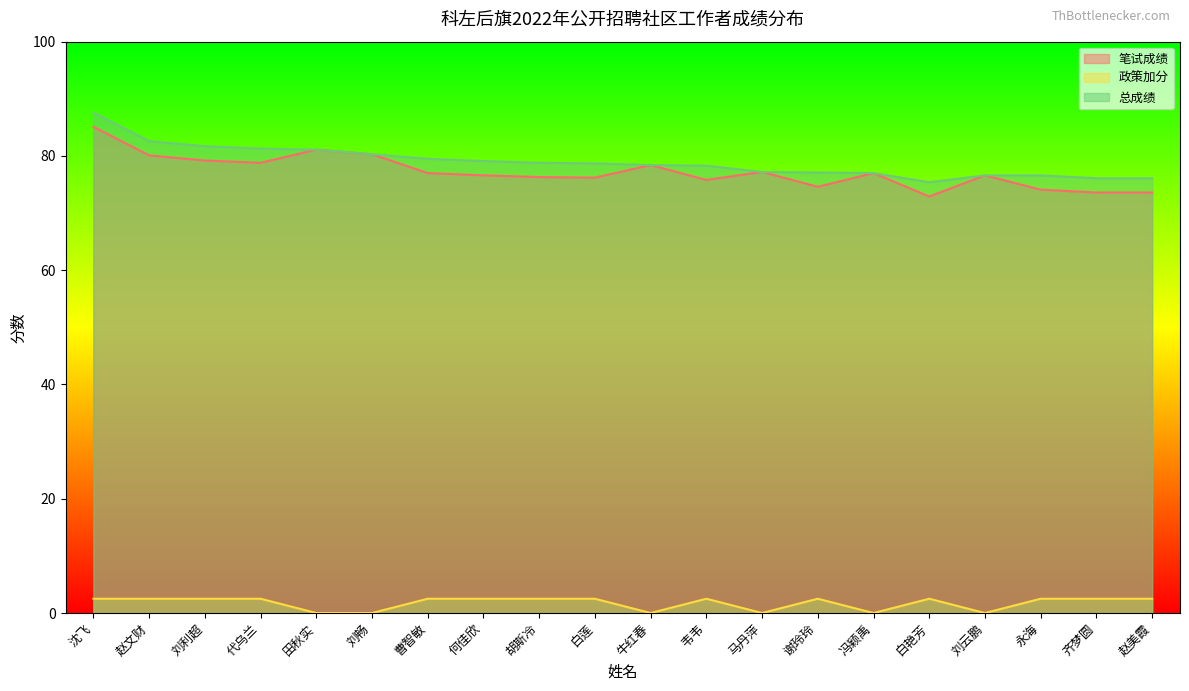

Reading left to right, transcribe all the data shown in this chart.

笔试成绩: 沈飞=85.1	赵文财=80.1	刘利超=79.2	代乌兰=78.8	田秋实=81.1	刘畅=80.3	曹智敏=77.0	何佳欣=76.6	胡斯冷=76.3	白莲=76.2	牛红春=78.4	韦韦=75.8	马丹萍=77.2	谢玲玲=74.6	冯颖禹=77.0	白艳芳=72.9	刘云鹏=76.6	永海=74.1	齐梦圆=73.6	赵美霞=73.6
政策加分: 沈飞=2.5	赵文财=2.5	刘利超=2.5	代乌兰=2.5	田秋实=0.0	刘畅=0.0	曹智敏=2.5	何佳欣=2.5	胡斯冷=2.5	白莲=2.5	牛红春=0.0	韦韦=2.5	马丹萍=0.0	谢玲玲=2.5	冯颖禹=0.0	白艳芳=2.5	刘云鹏=0.0	永海=2.5	齐梦圆=2.5	赵美霞=2.5
总成绩: 沈飞=87.6	赵文财=82.6	刘利超=81.7	代乌兰=81.3	田秋实=81.1	刘畅=80.3	曹智敏=79.5	何佳欣=79.1	胡斯冷=78.8	白莲=78.7	牛红春=78.4	韦韦=78.3	马丹萍=77.2	谢玲玲=77.1	冯颖禹=77.0	白艳芳=75.4	刘云鹏=76.6	永海=76.6	齐梦圆=76.1	赵美霞=76.1